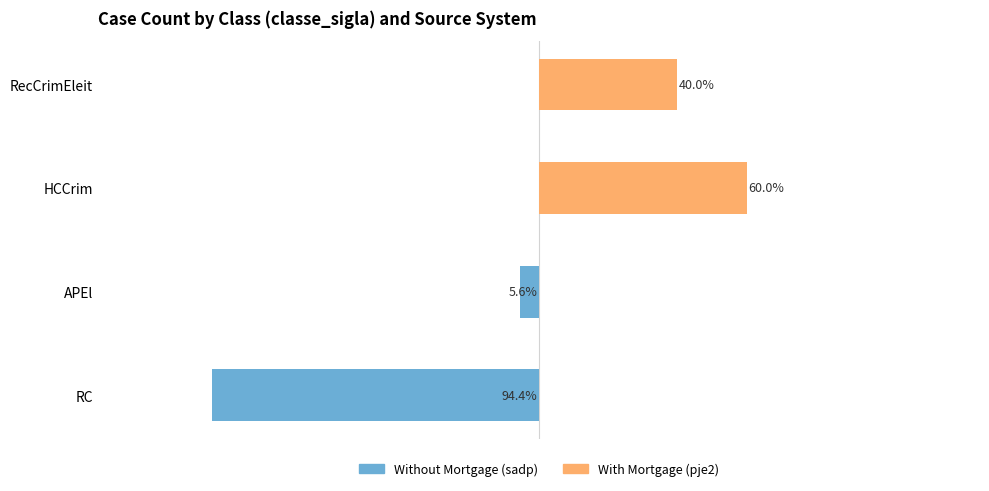

Which series has the largest range (max minus min)?

Without Mortgage